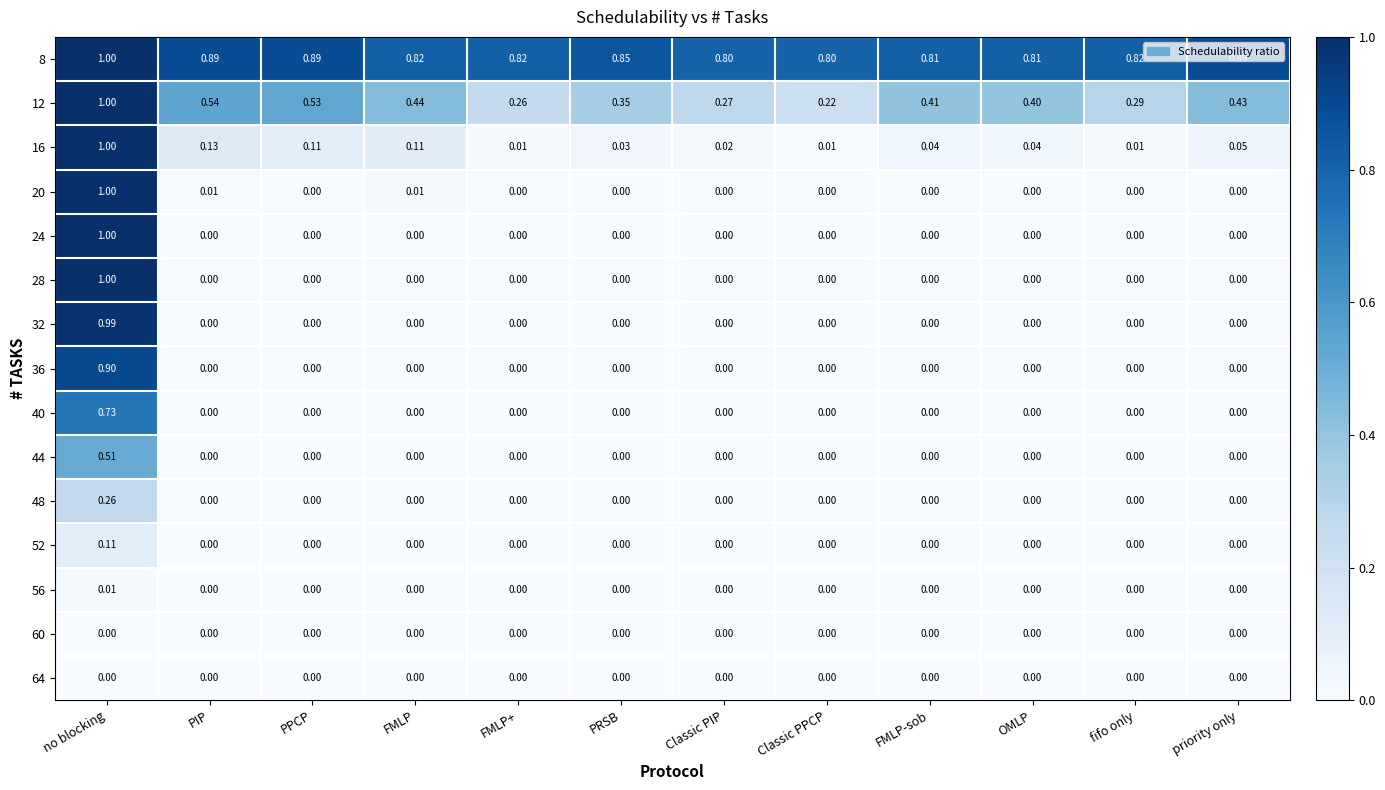

What is the total value across all series at priority only?

1.4